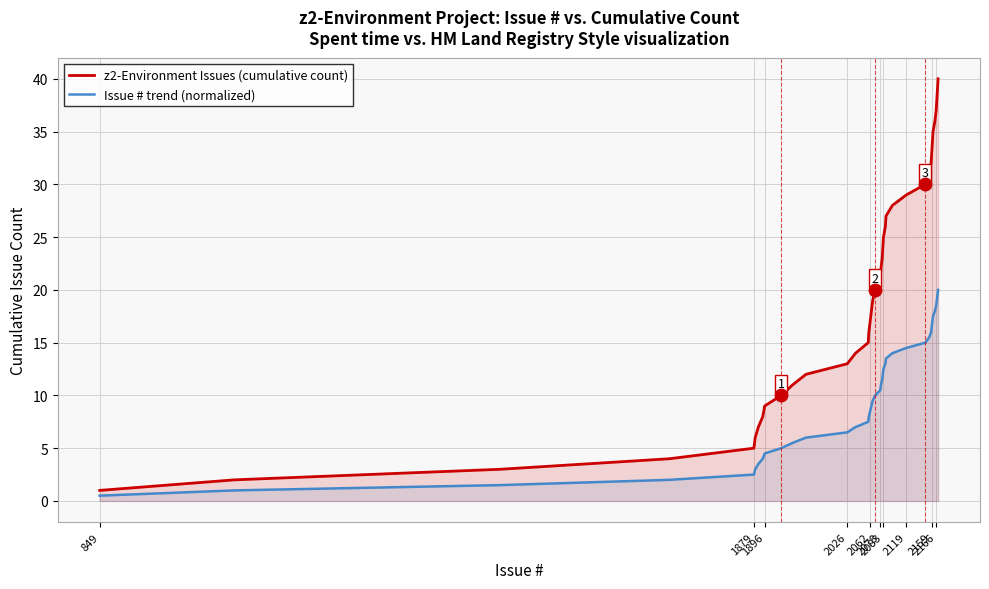

What is the average value of the Issue # trend (normalized) series?

10.2